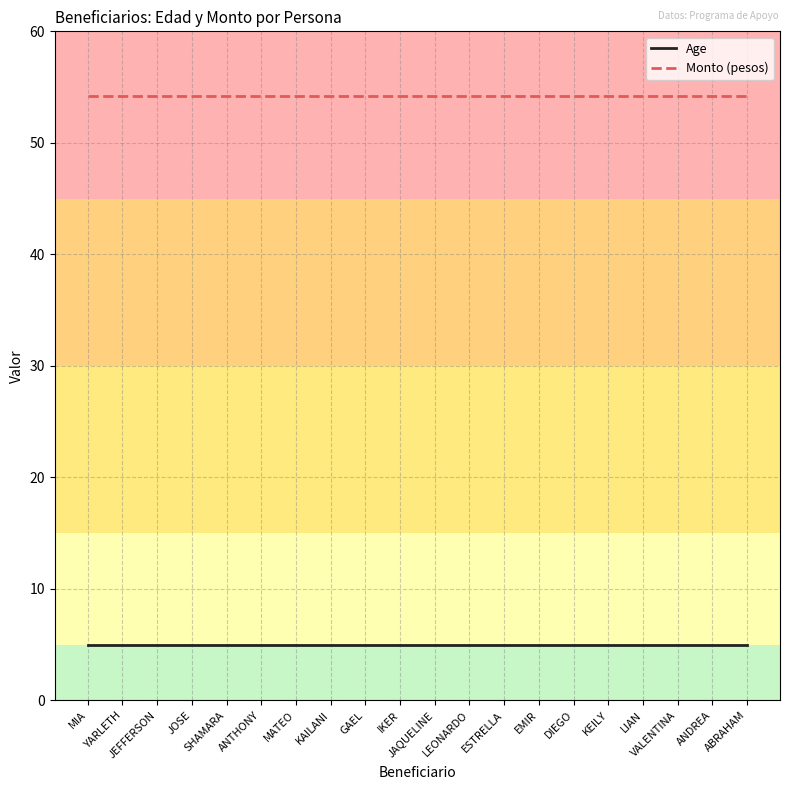

What is the approximate value of Age at YARLETH?

5.0